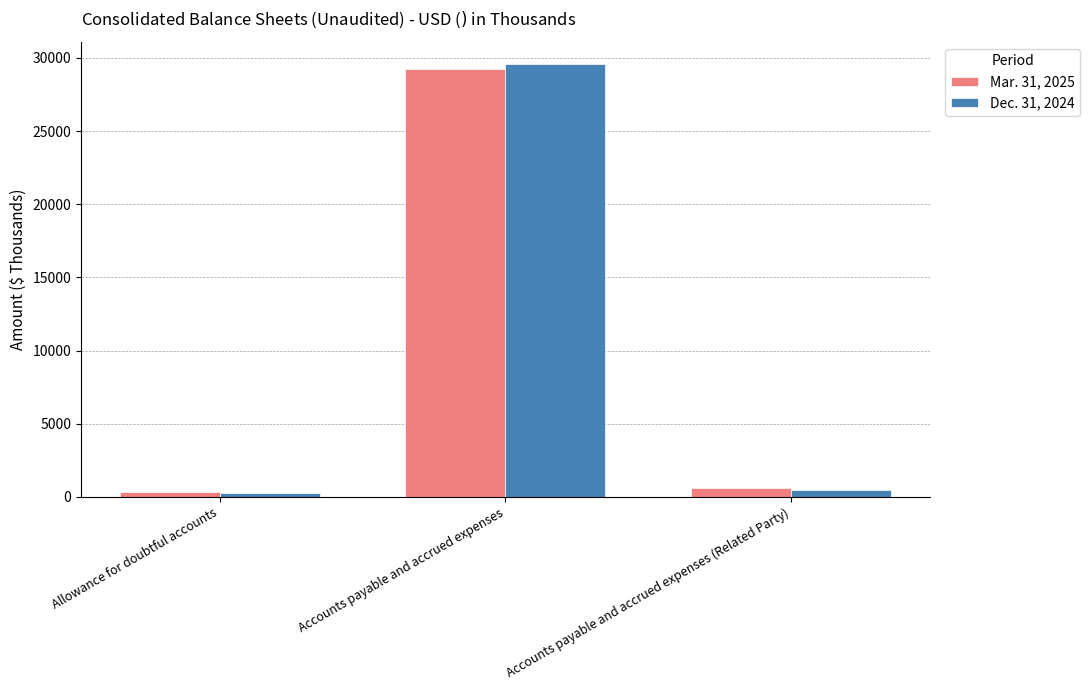

Which series changed the most between Allowance for doubtful accounts and Accounts payable and accrued expenses?

Dec. 31, 2024